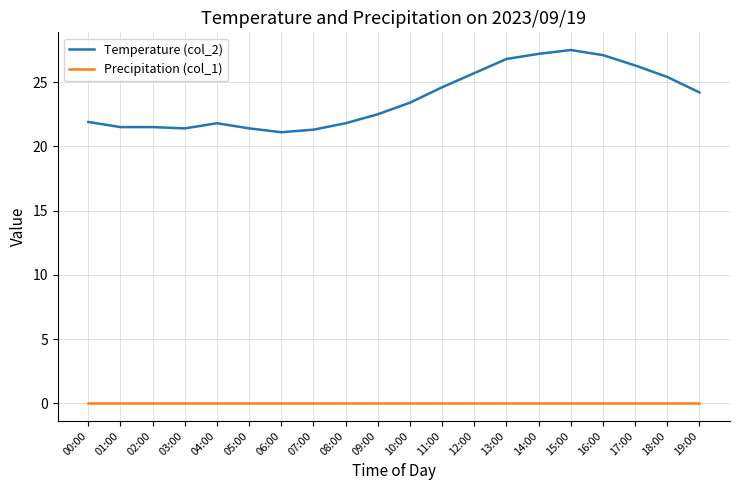

What is the greatest value displayed?

27.5